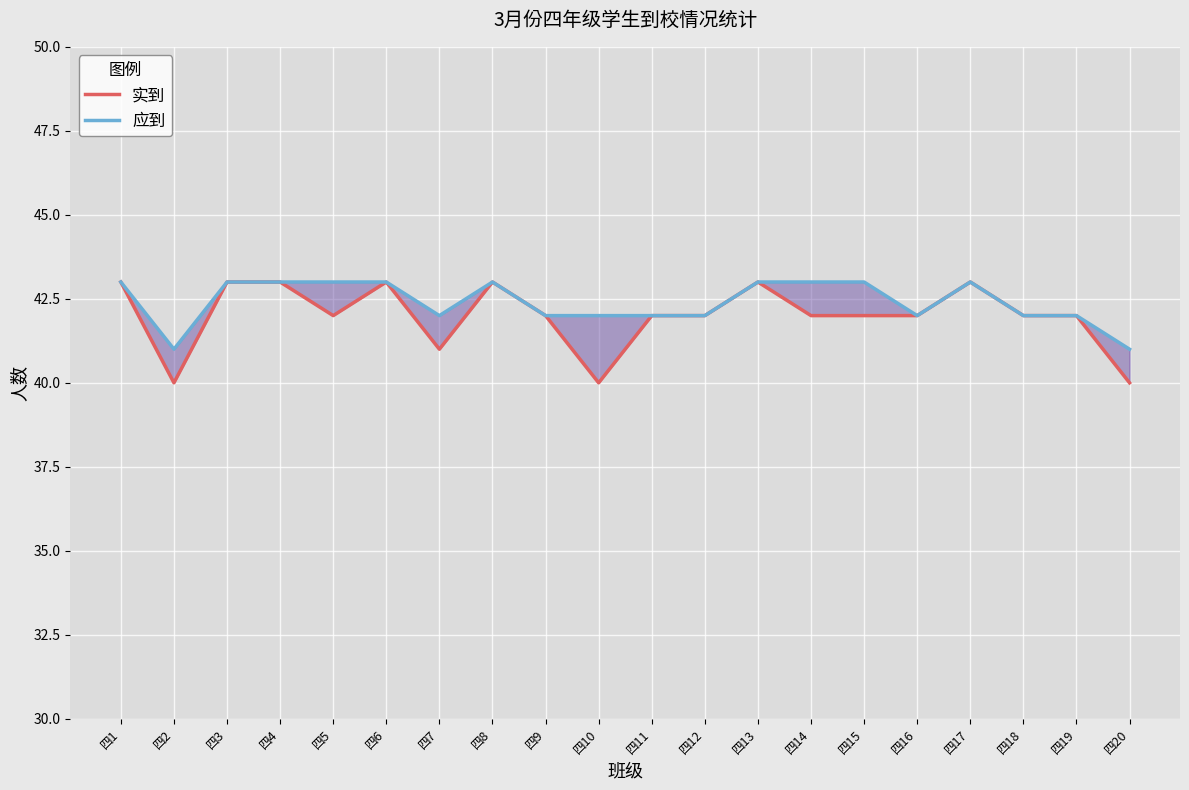

How many categories are shown in the chart?

20